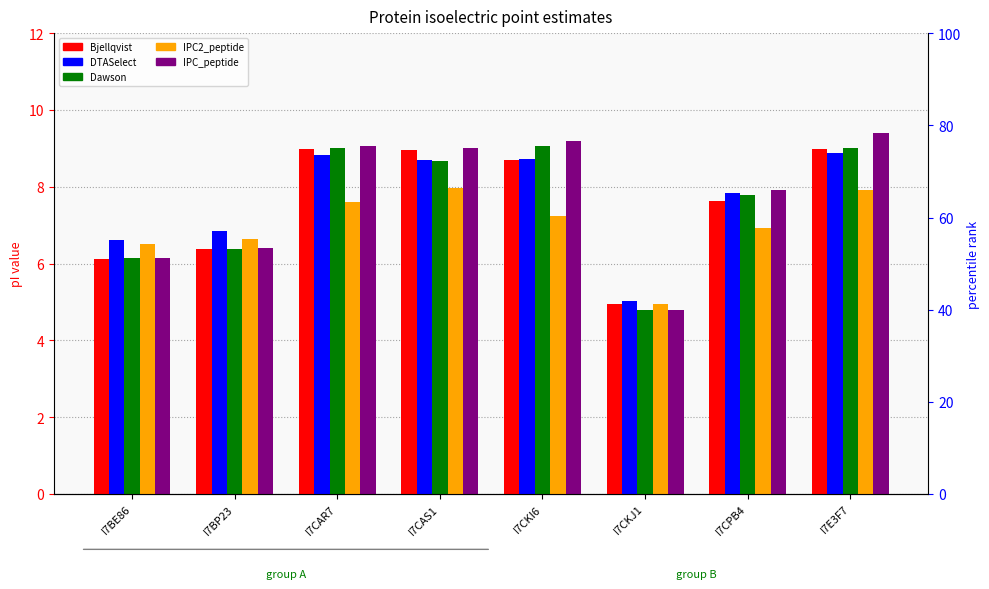

What is the label of the 2nd bar from the left?

I7BP23